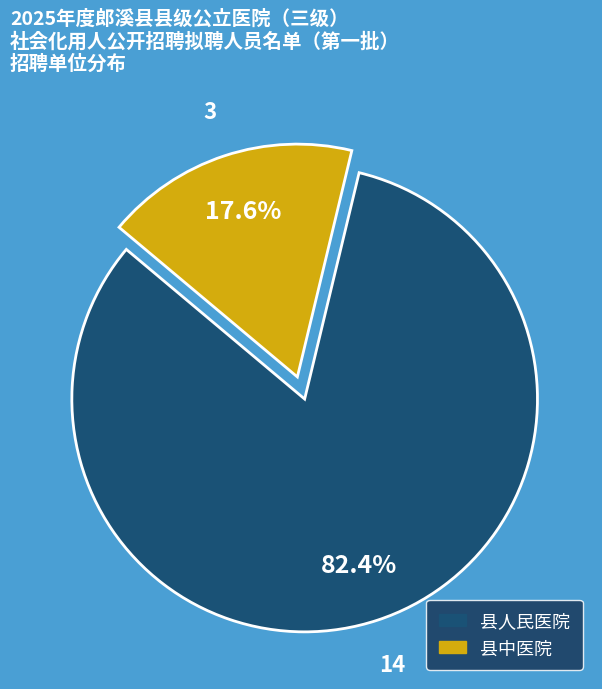

What is the largest slice in the pie chart?

县人民医院